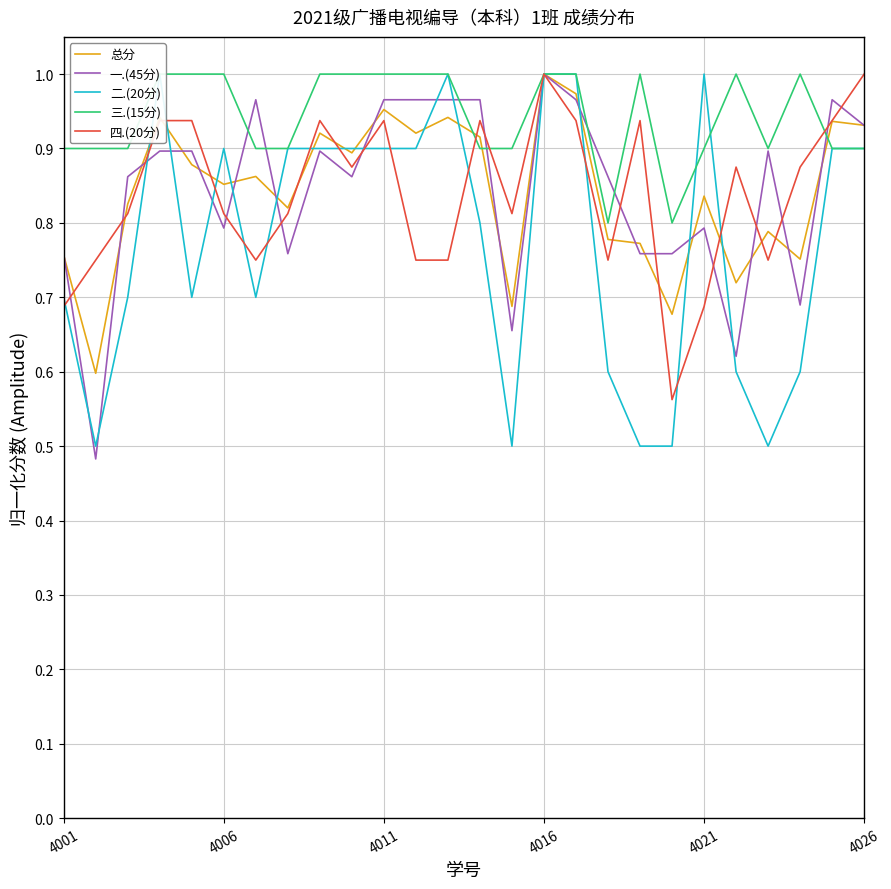

After their last crossing, which series has the higher values: 四.(20分) or 三.(15分)?

四.(20分)